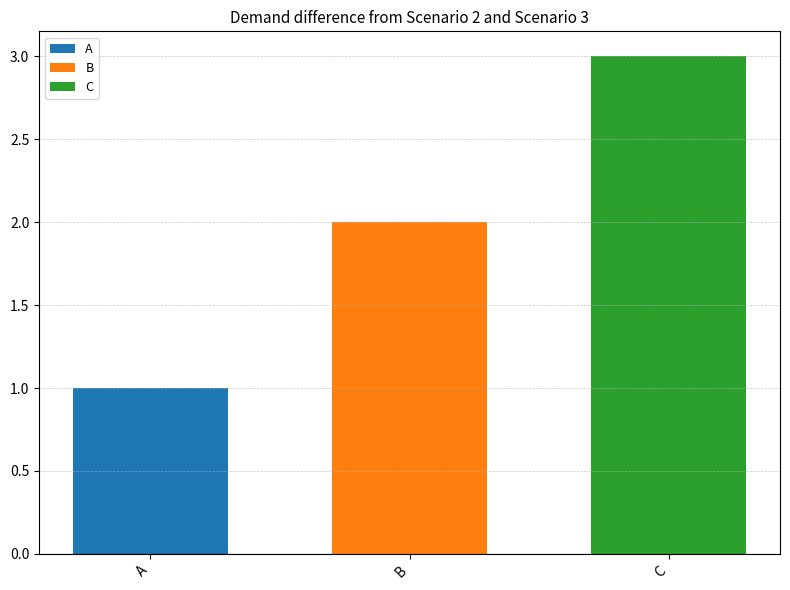

The B series shows 3 at B. True or false?

False